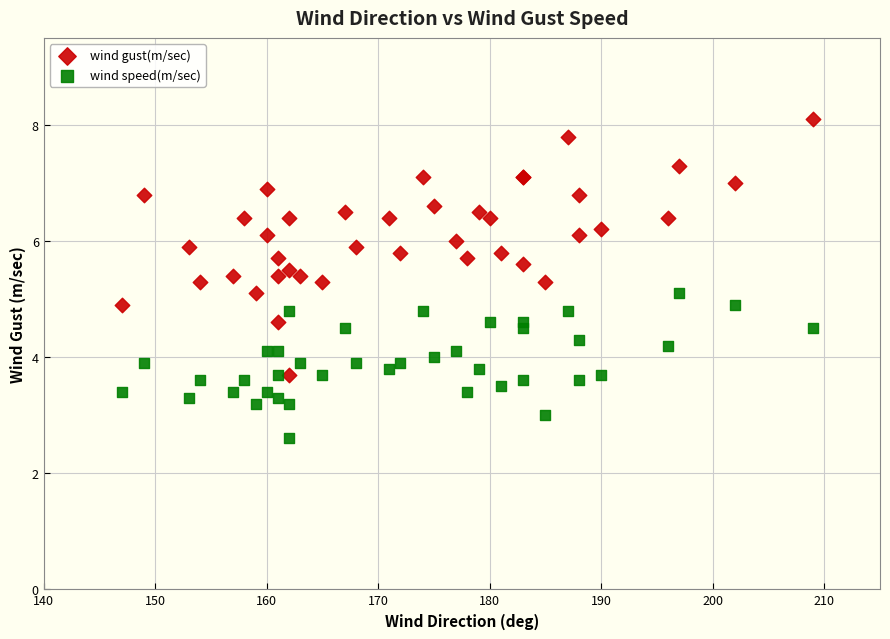

Which series contains the lowest Y value?

wind speed(m/sec)